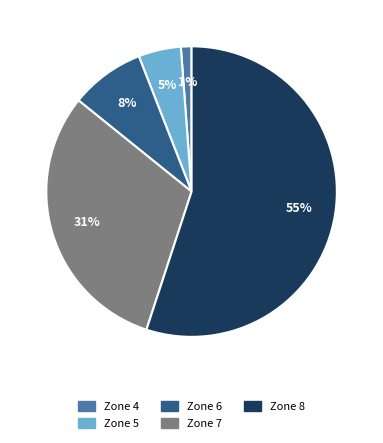

Is there a majority slice in this chart?

Yes